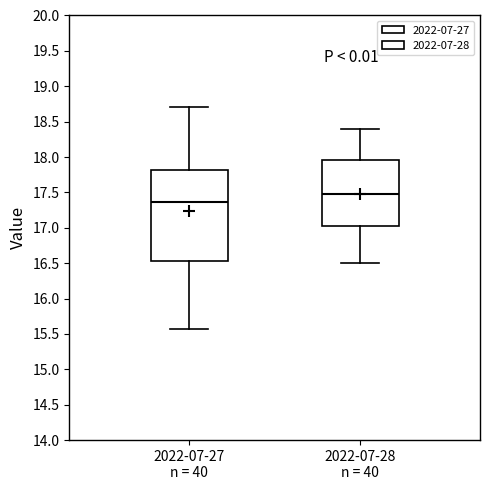

Reading left to right, read every box against the y-axis: the position of its median line, the range the box covers, and the ends of its whiskers. The values are not printed on the chart, so give them approximately, as read against the axis.

2022-07-27 n = 40: median 17.35, box 16.55 to 17.80, whiskers 15.55 to 18.70
2022-07-28 n = 40: median 17.50, box 17.05 to 17.95, whiskers 16.50 to 18.40